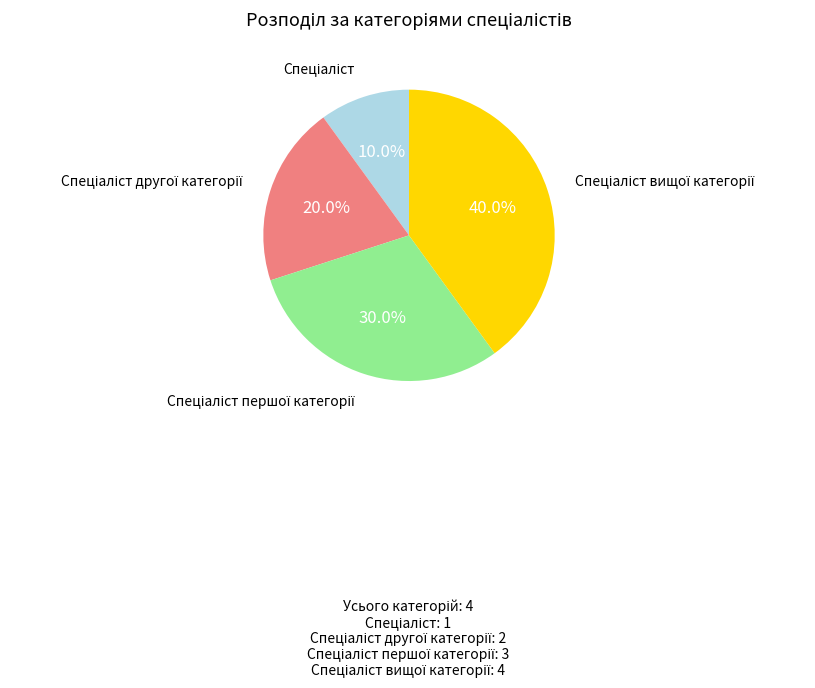

Does any single category account for the majority?

No